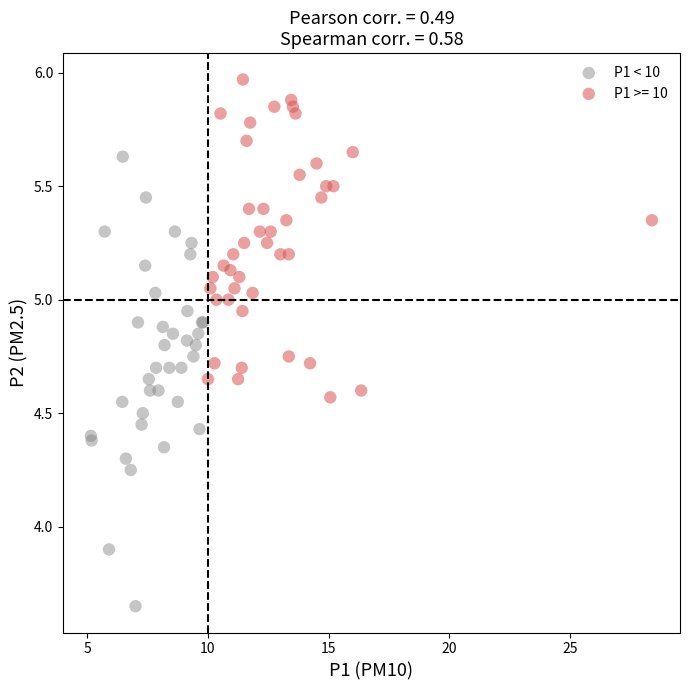

Which series has the largest Y range (max minus min)?

P1 < 10